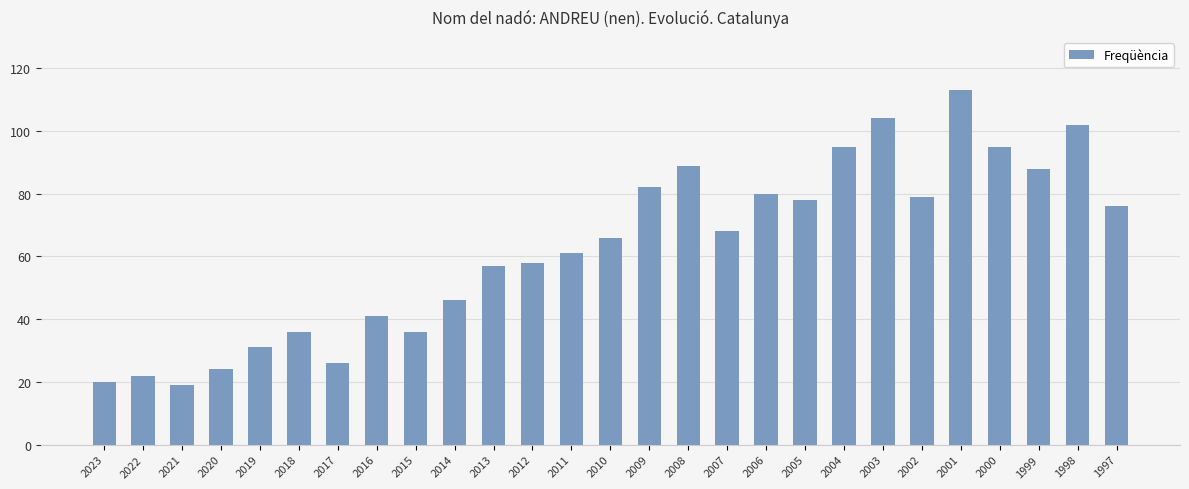

What is the average value?

63